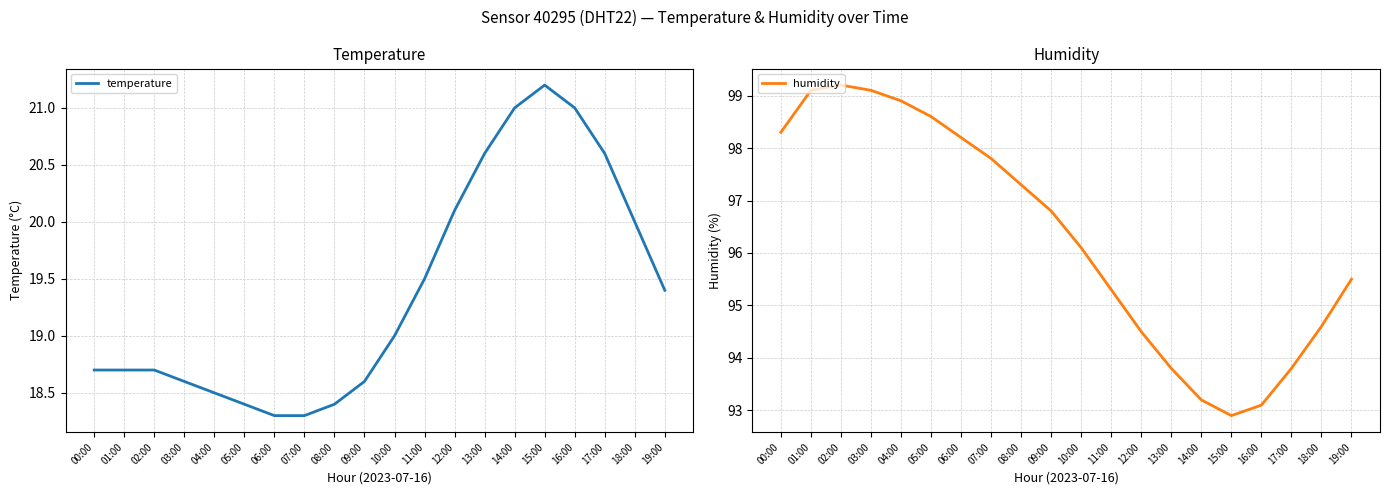

True or false: humidity and temperature cross at least once.

False